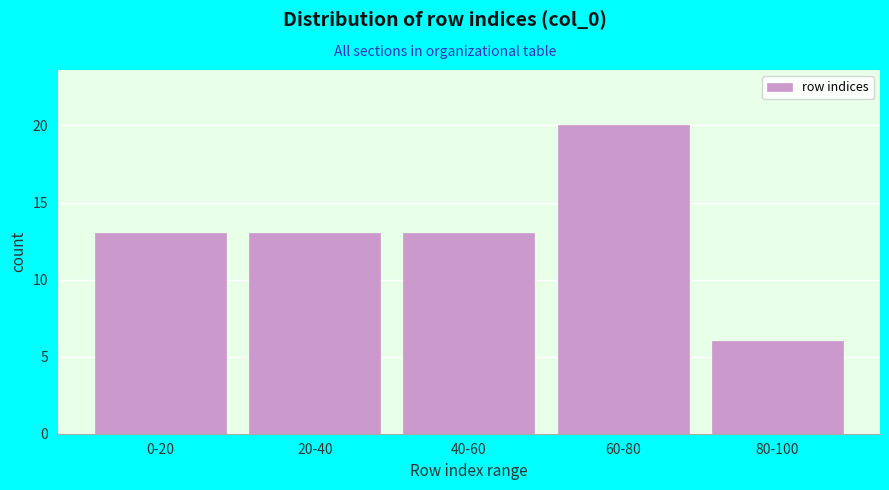

Reading left to right, what are all the values shown in this chart?

0-20=13	20-40=13	40-60=13	60-80=20	80-100=6